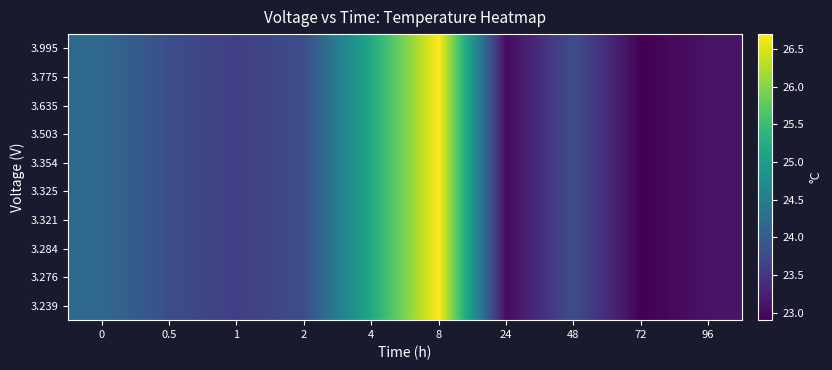

Reading left to right, list all the values displayed in this chart.

3.995: 0=24.2	0.5=23.8	1=23.6	2=23.8	4=25.2	8=26.7	24=23.0	48=23.8	72=22.9	96=23.1
3.775: 0=24.2	0.5=23.8	1=23.6	2=23.8	4=25.2	8=26.7	24=23.0	48=23.8	72=22.9	96=23.1
3.635: 0=24.2	0.5=23.8	1=23.6	2=23.8	4=25.2	8=26.7	24=23.0	48=23.8	72=22.9	96=23.1
3.503: 0=24.2	0.5=23.8	1=23.6	2=23.8	4=25.2	8=26.7	24=23.0	48=23.8	72=22.9	96=23.1
3.354: 0=24.2	0.5=23.8	1=23.6	2=23.8	4=25.2	8=26.7	24=23.0	48=23.8	72=22.9	96=23.1
3.325: 0=24.2	0.5=23.8	1=23.6	2=23.8	4=25.2	8=26.7	24=23.0	48=23.8	72=22.9	96=23.1
3.321: 0=24.2	0.5=23.8	1=23.6	2=23.8	4=25.2	8=26.7	24=23.0	48=23.8	72=22.9	96=23.1
3.284: 0=24.2	0.5=23.8	1=23.6	2=23.8	4=25.2	8=26.7	24=23.0	48=23.8	72=22.9	96=23.1
3.276: 0=24.2	0.5=23.8	1=23.6	2=23.8	4=25.2	8=26.7	24=23.0	48=23.8	72=22.9	96=23.1
3.239: 0=24.2	0.5=23.8	1=23.6	2=23.8	4=25.2	8=26.7	24=23.0	48=23.8	72=22.9	96=23.1